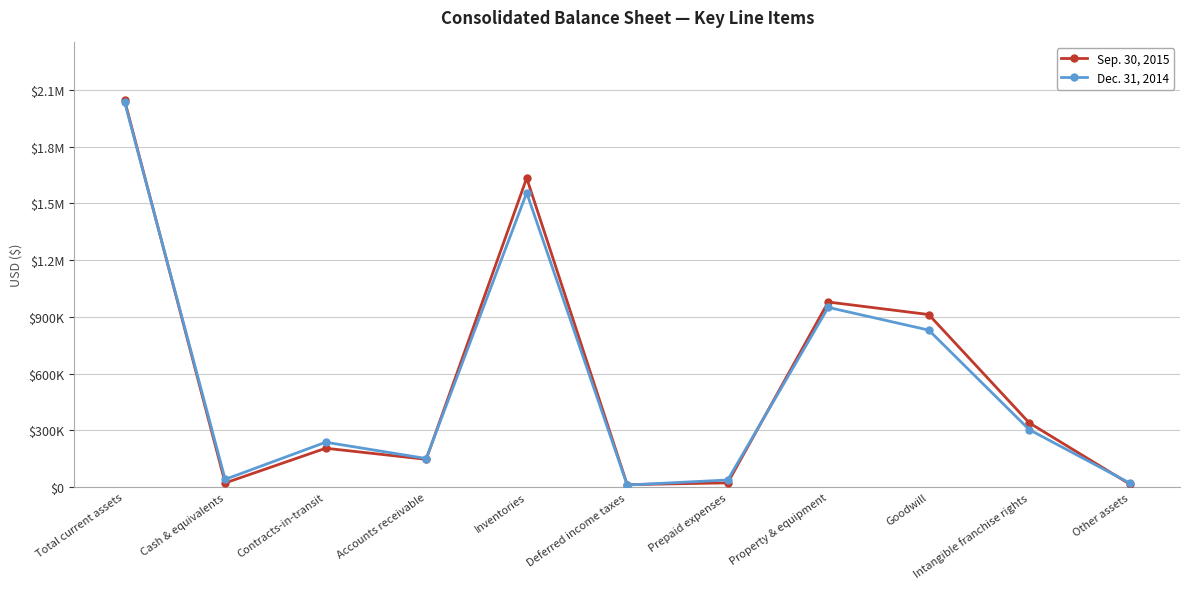

What is the maximum value shown in the chart?

2044790